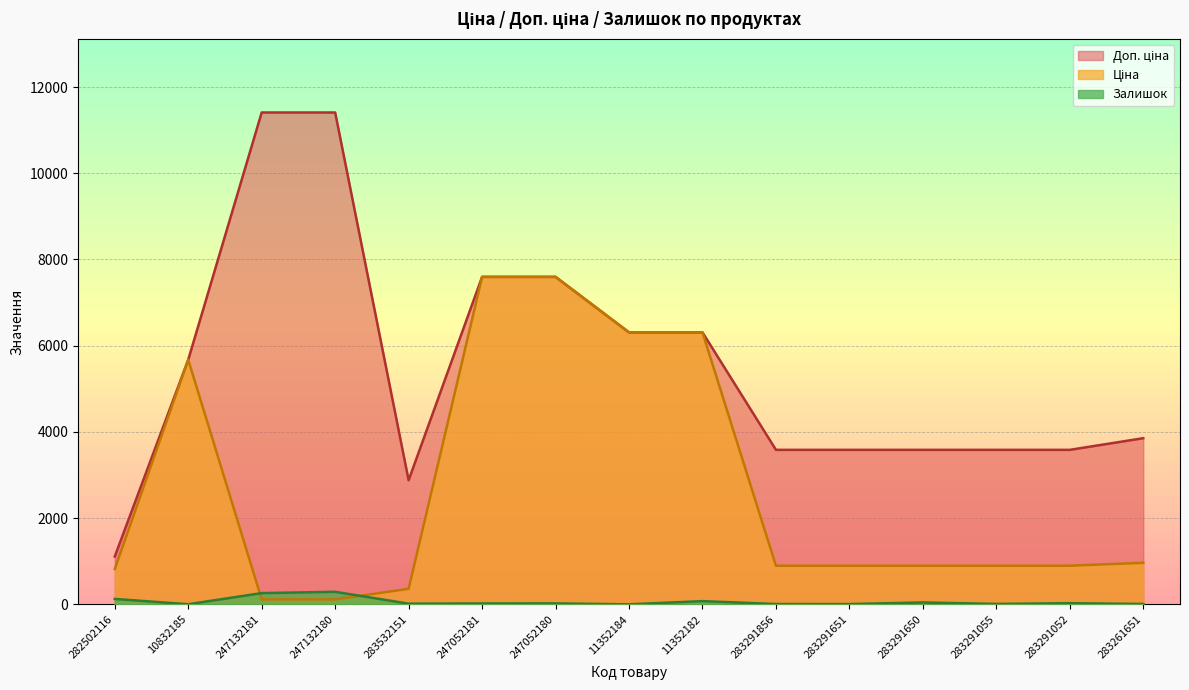

Which series has the widest spread of values?

Доп. ціна